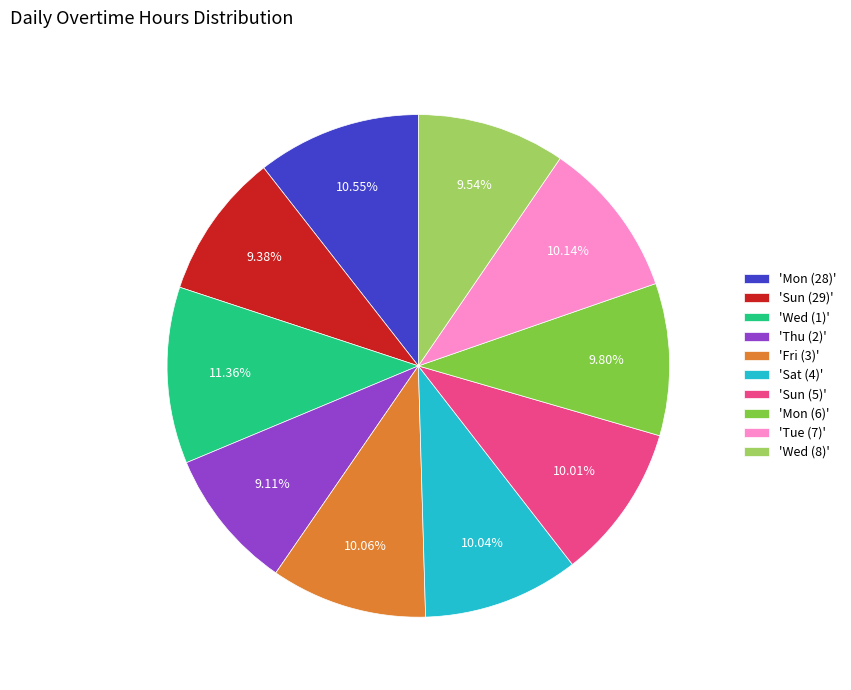

To the nearest percent, what is the average slice percentage?

10%